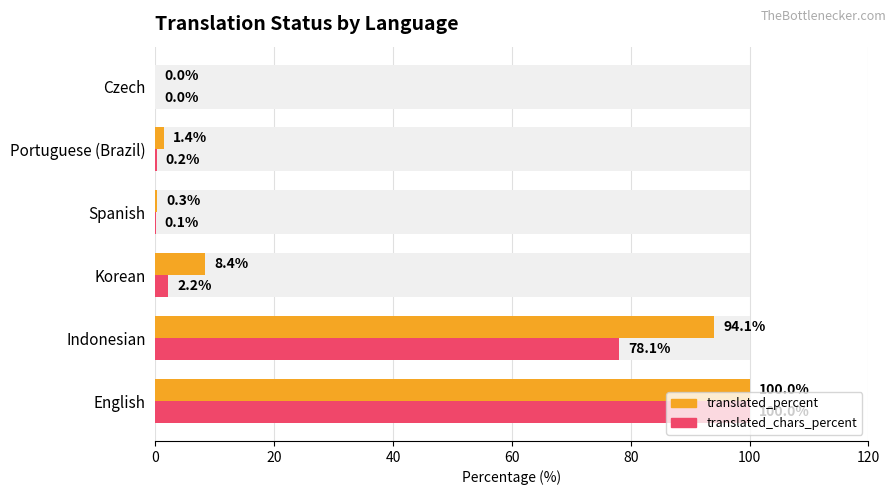

Reading left to right, extract all data points from this chart.

translated_percent: 100.0	94.1	8.4	0.3	1.4	0.0
translated_chars_percent: 100.0	78.1	2.2	0.1	0.2	0.0